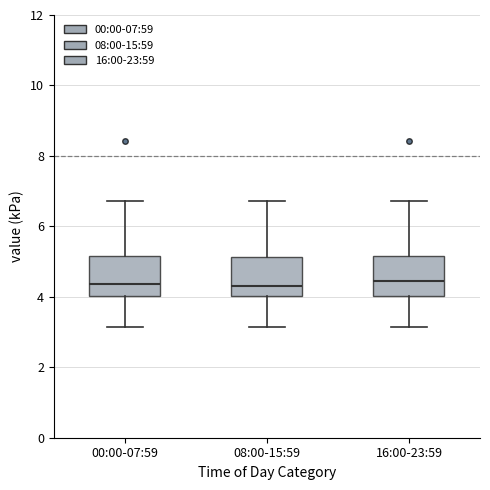

Reading left to right, read every box against the y-axis: the position of its median line, the range the box covers, and the ends of its whiskers. The values are not printed on the chart, so give them approximately, as read against the axis.

00:00-07:59: median 4.4, box 4.0 to 5.2, whiskers 3.2 to 6.8
08:00-15:59: median 4.4, box 4.0 to 5.2, whiskers 3.2 to 6.8
16:00-23:59: median 4.4, box 4.0 to 5.2, whiskers 3.2 to 6.8